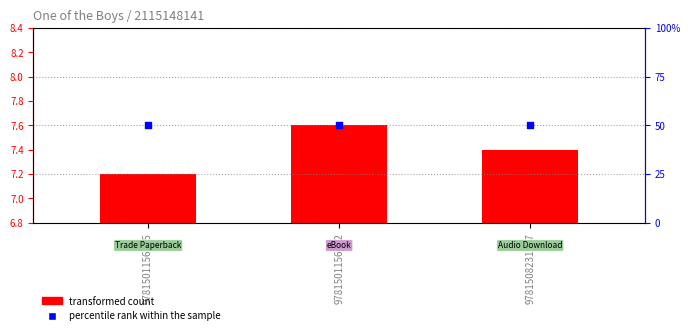

At how many categories does at least one series exceed 29?

3